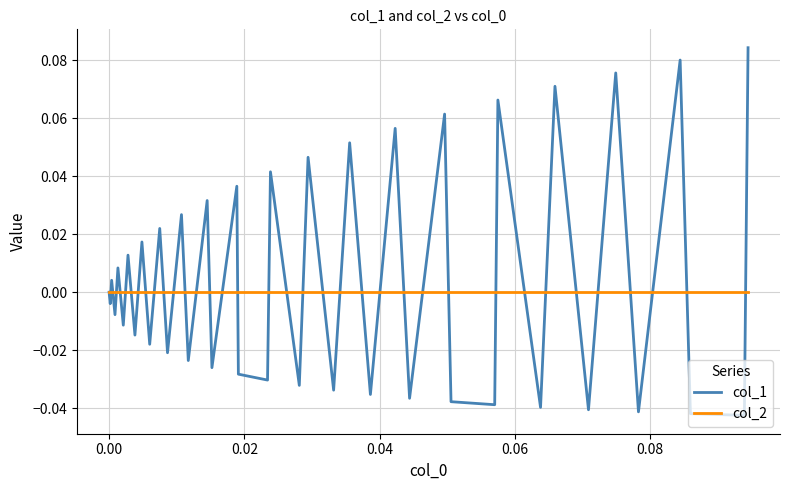

Which series has the largest total across all categories?

col_1